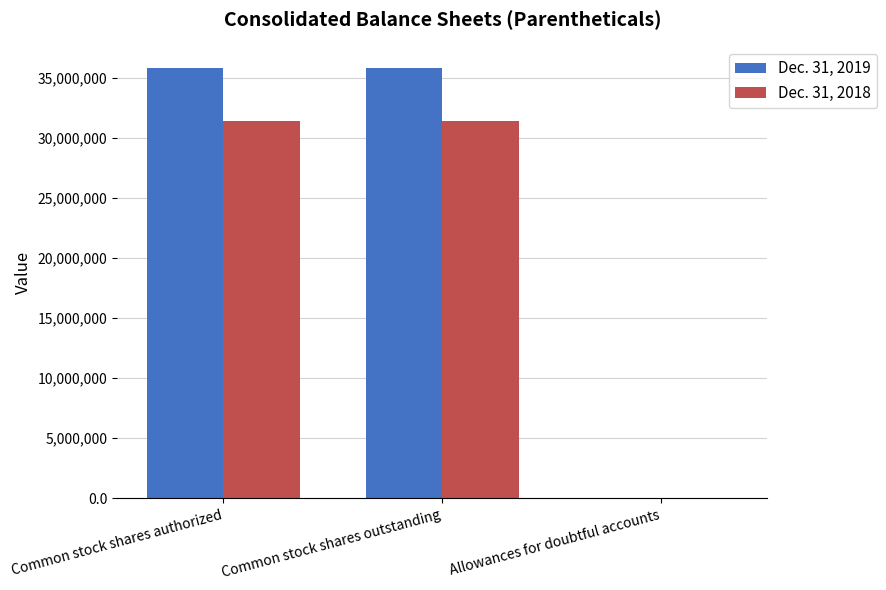

How many data points does each series have?

3